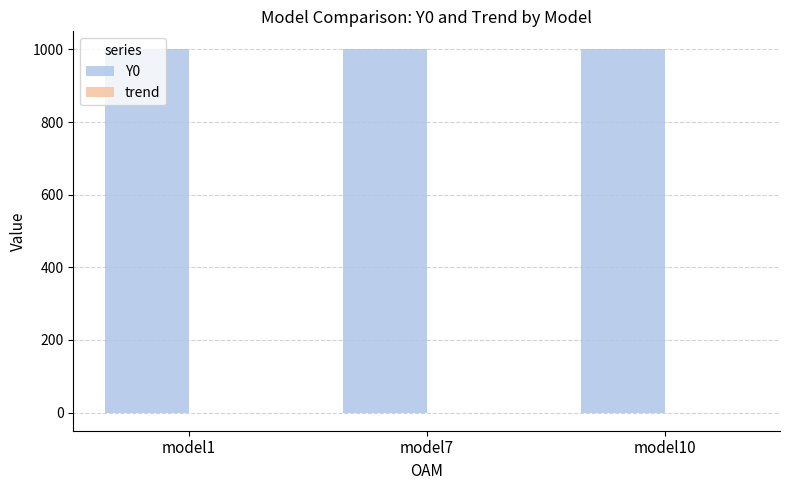

The value of Y0 at model7 is 404.0. True or false?

False